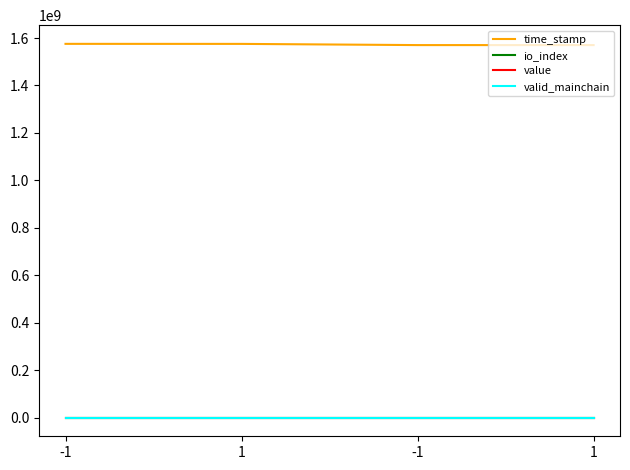

Is it true that io_index equals 0.0 at -1?

True